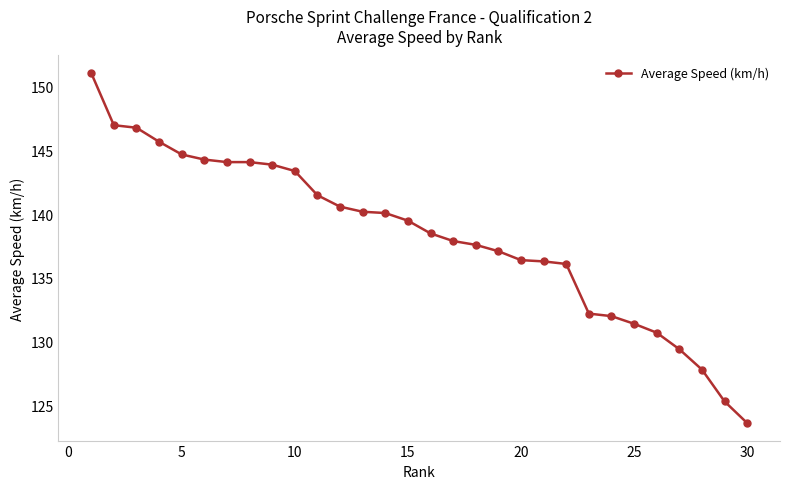

What is the sum of all values?

4149.3